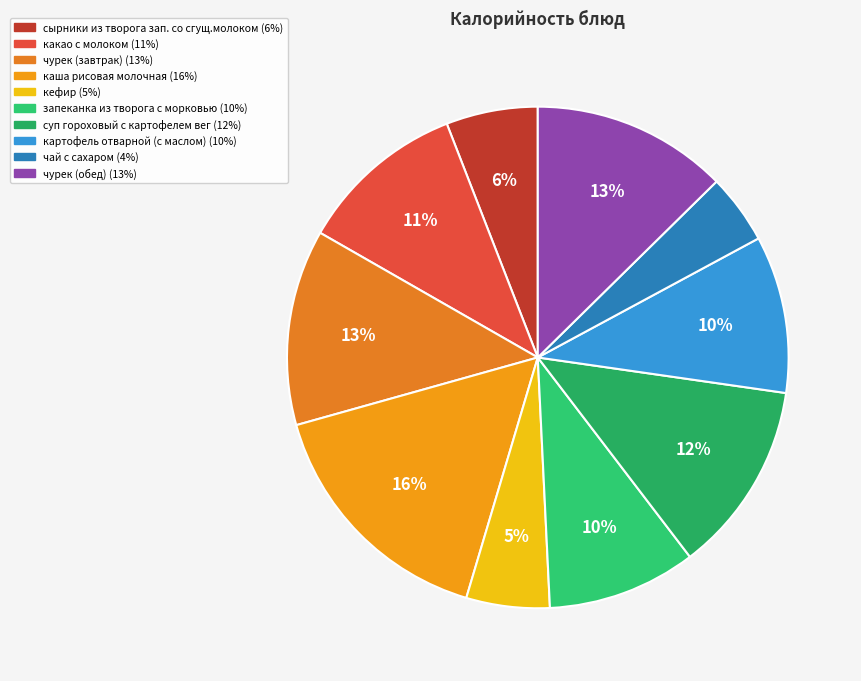

Is there a majority slice in this chart?

No